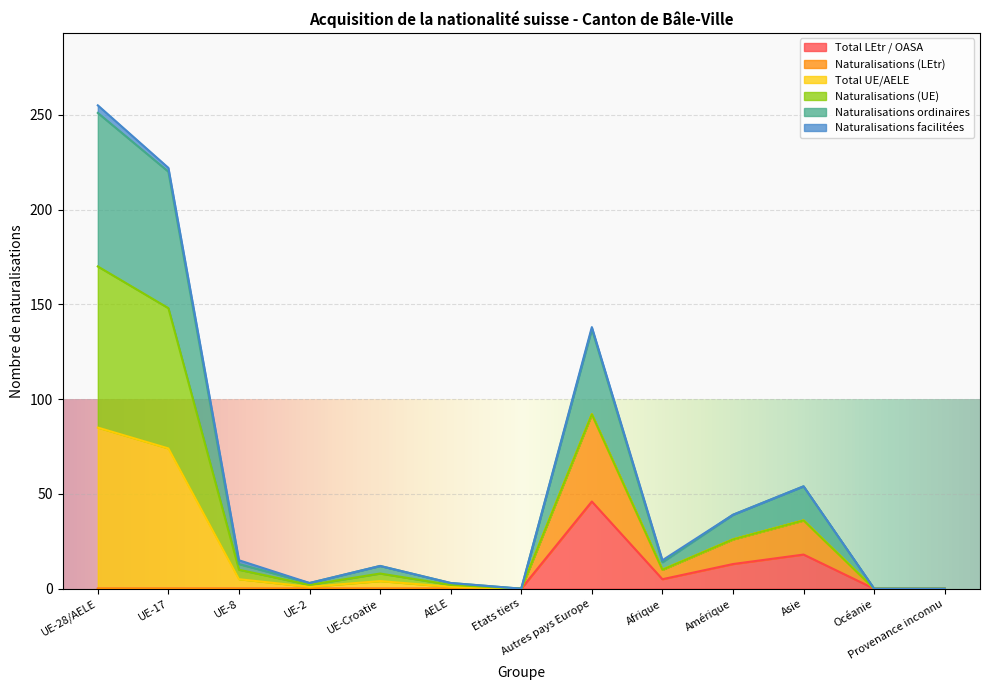

True or false: Naturalisations ordinaires and Naturalisations (LEtr) cross at least once.

False